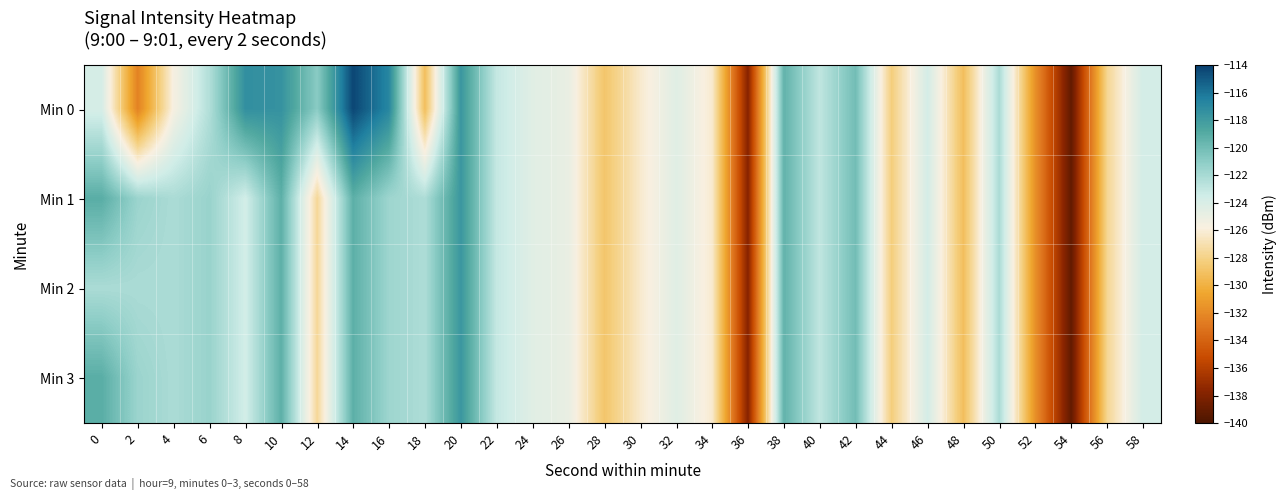

Which series has the largest range (max minus min)?

Min 0